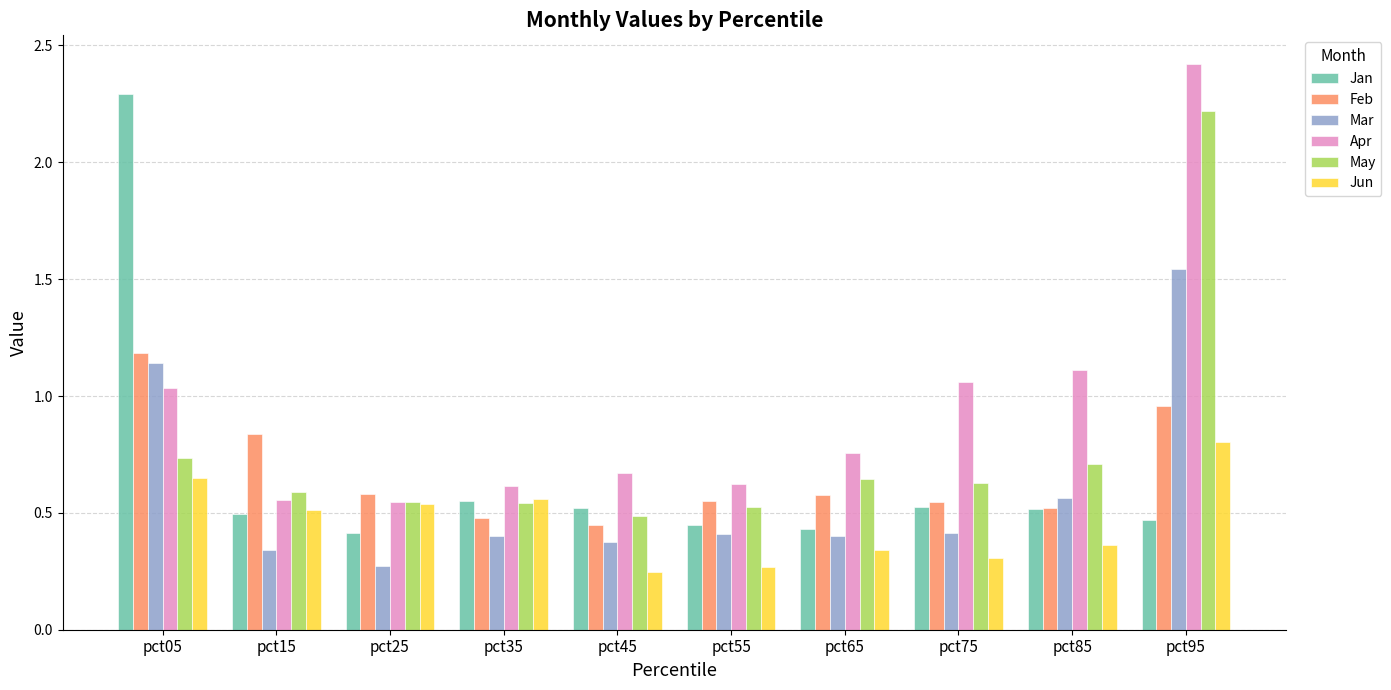

Between pct75 and pct95, which series saw the biggest shift?

May